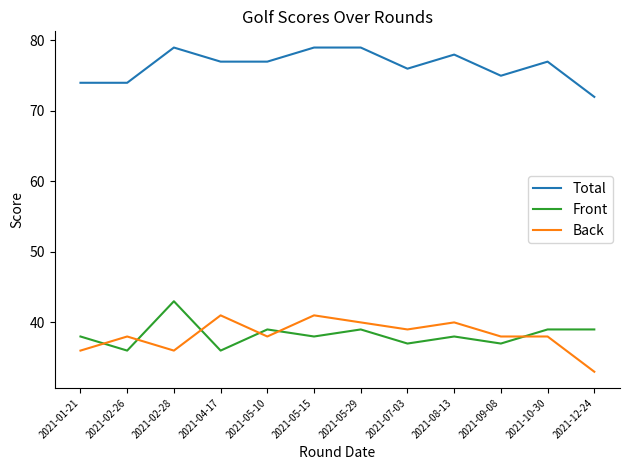

What are all the series names shown in the legend?

Total, Front, Back